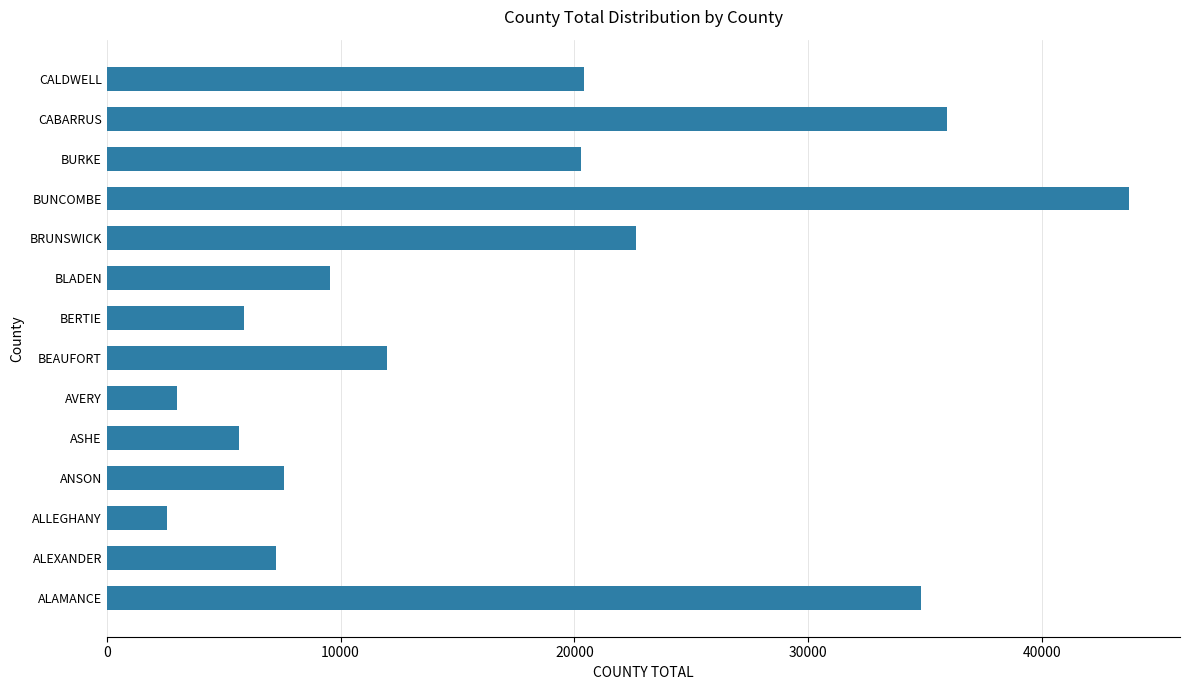

How many distinct data groups are displayed?

1